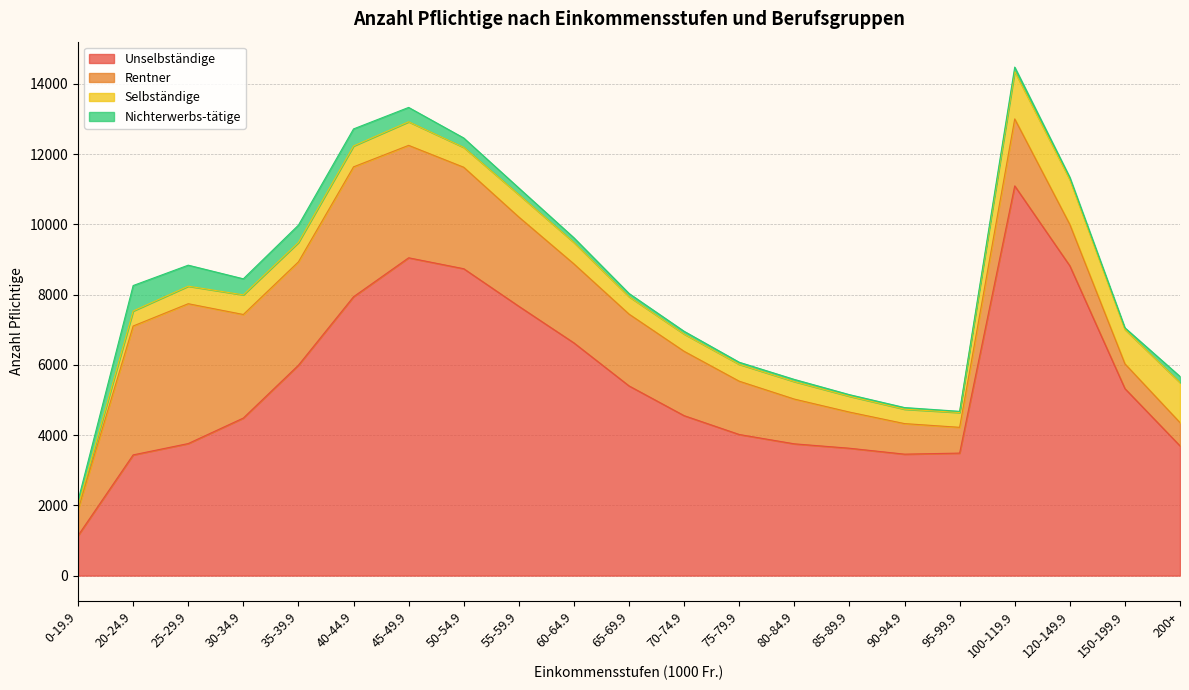

How many interior local peaks does the Rentner series have?

3